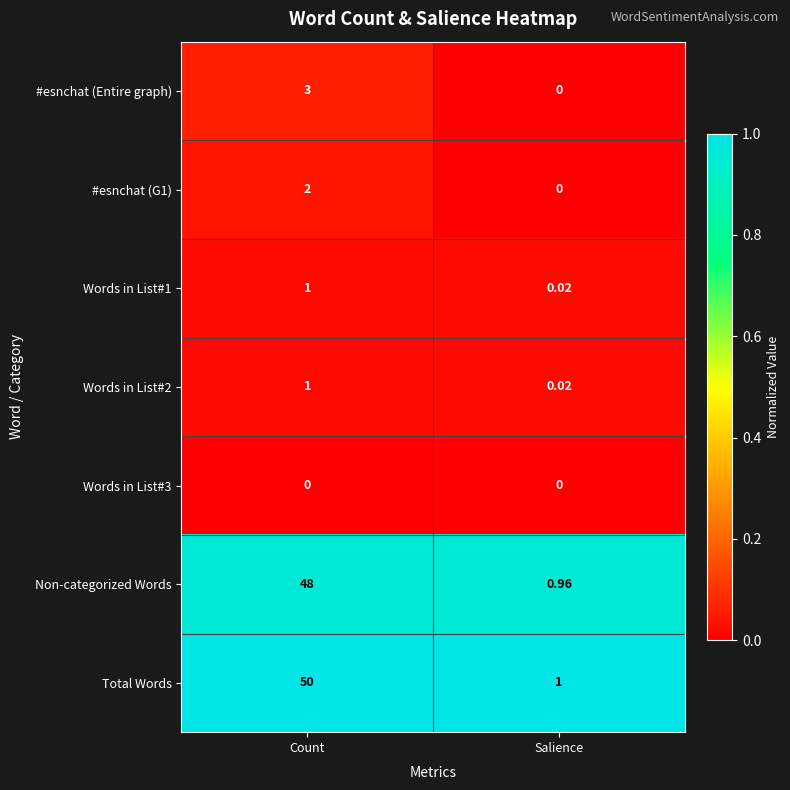

Which category has the highest value in the Words in List#2 series?

Count